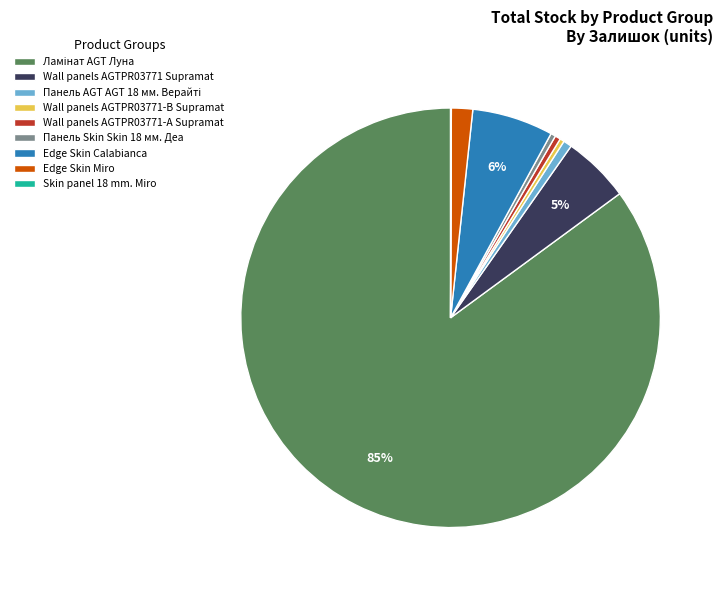

Is there a majority slice in this chart?

Yes